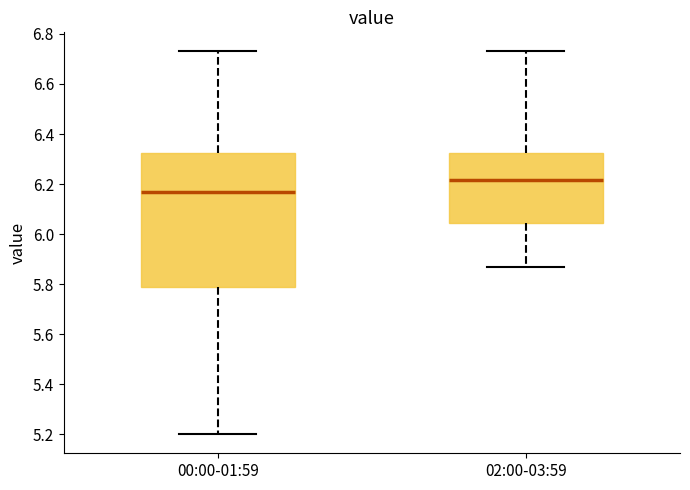

Reading left to right, read every box against the y-axis: the position of its median line, the range the box covers, and the ends of its whiskers. The values are not printed on the chart, so give them approximately, as read against the axis.

00:00-01:59: median 6.18, box 5.80 to 6.32, whiskers 5.20 to 6.74
02:00-03:59: median 6.22, box 6.04 to 6.32, whiskers 5.88 to 6.74